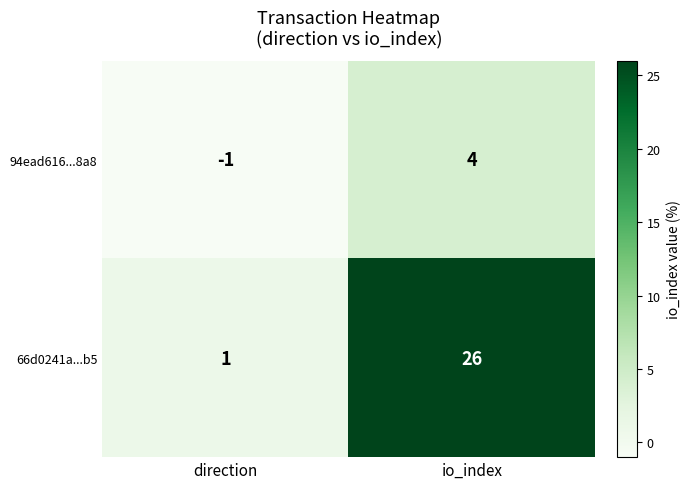

Rank the series by their average value, from highest to lowest.

66d0241a...b5, 94ead616...8a8